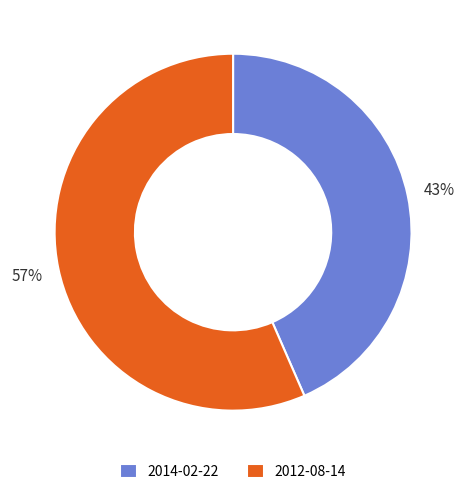

Which has a higher value, 2012-08-14 or 2014-02-22?

2012-08-14